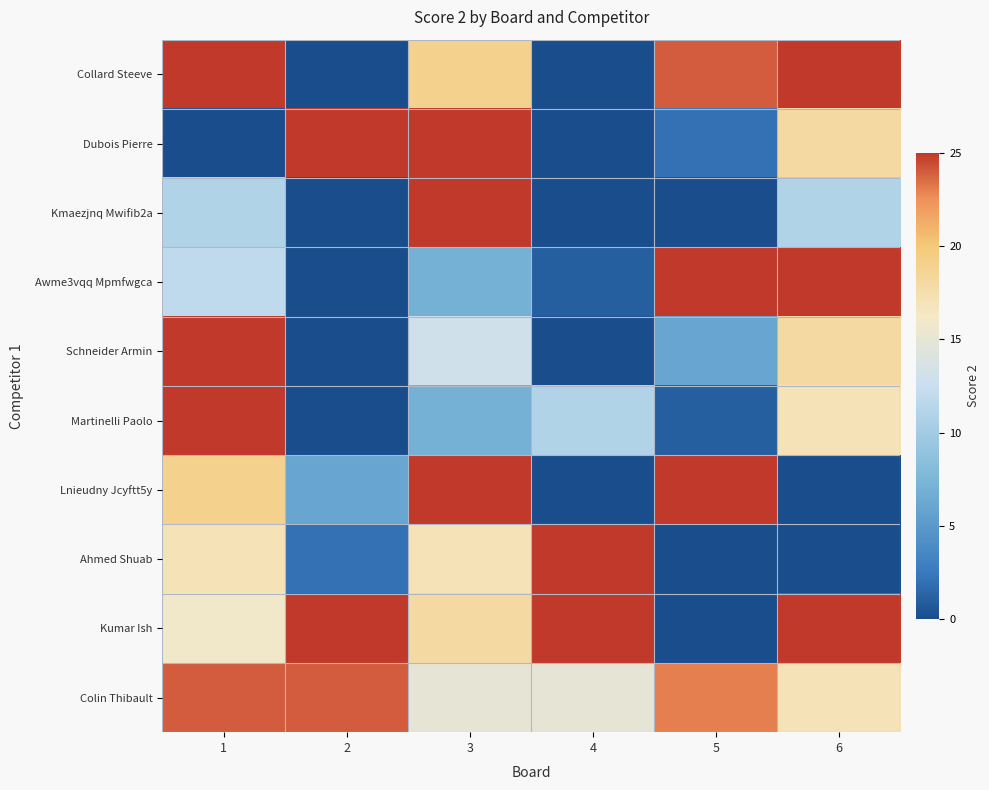

Between 4 and 1, which is larger?

1